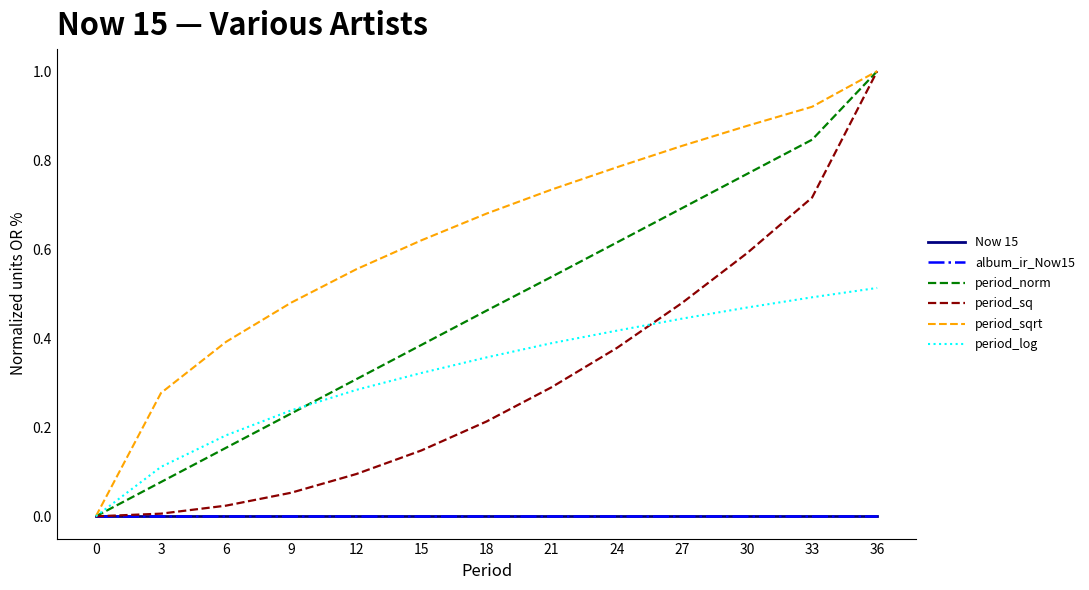

True or false: album_ir_Now15 and Now 15 intersect in this chart.

False